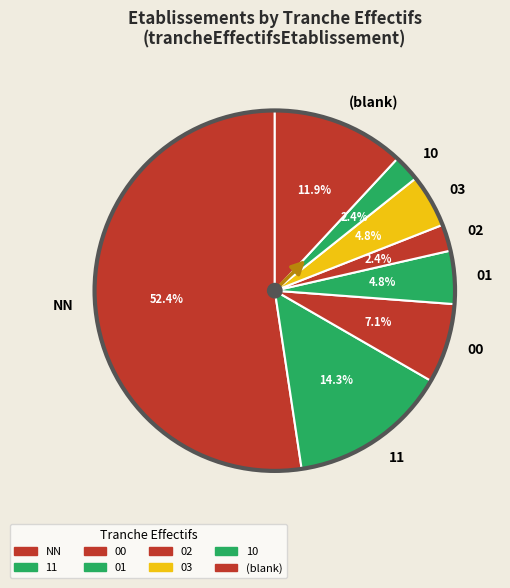

What is the ratio of the value at 01 to the value at (blank)?

0.4